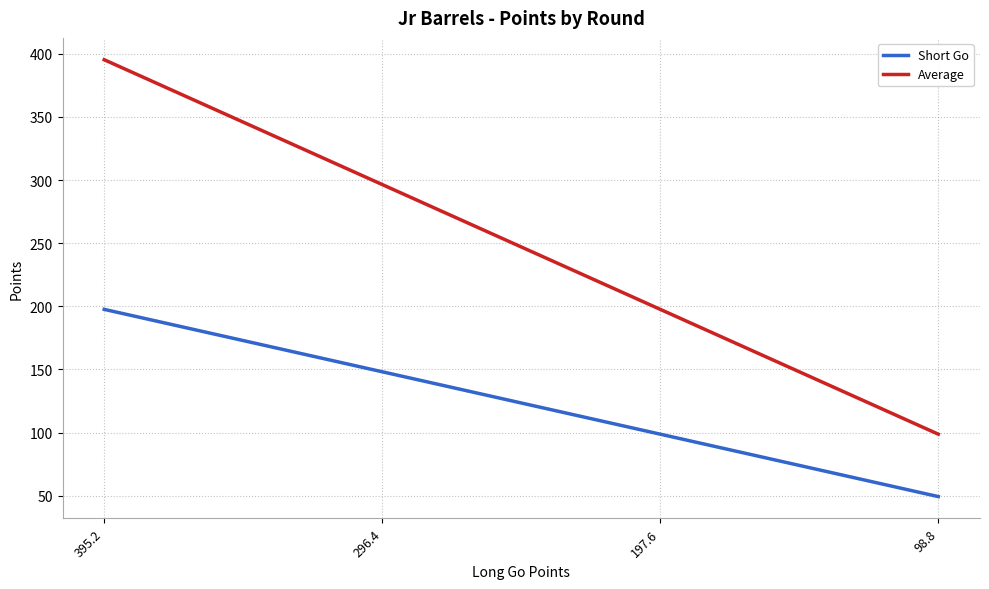

Which series changed the most between 395.2 and 296.4?

Average